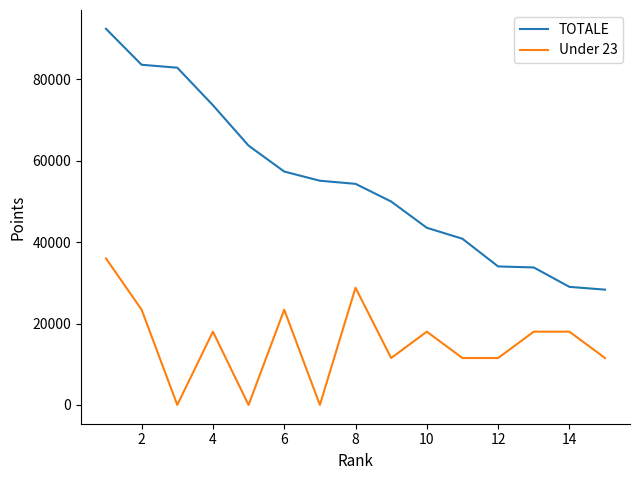

Which series has the largest total across all categories?

TOTALE